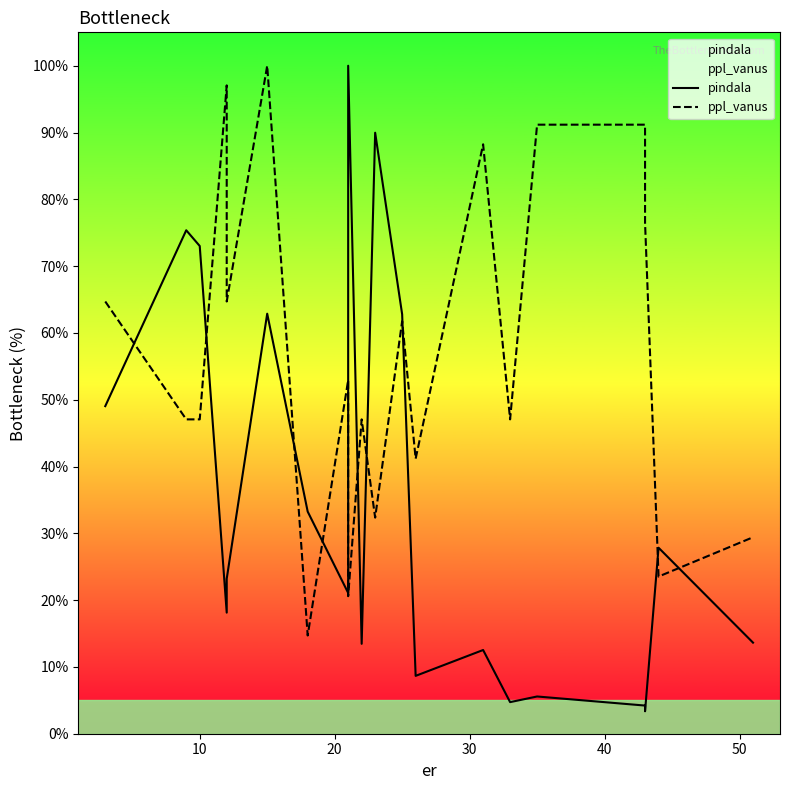

What is the average value of the ppl_vanus series?

56.9